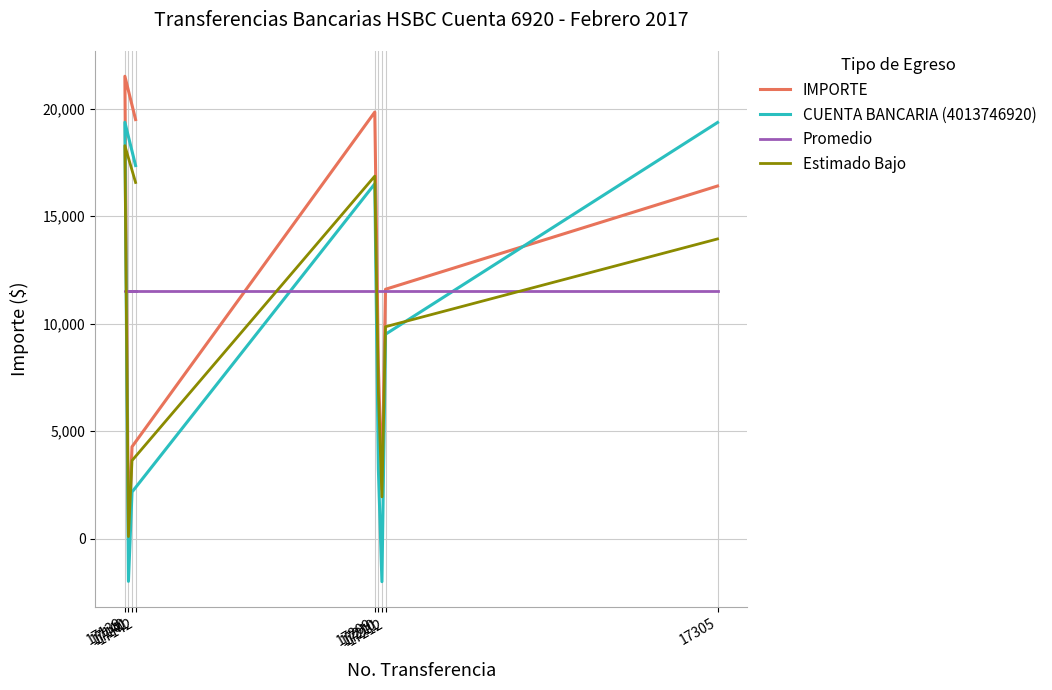

What is the sum of all IMPORTE values?

103593.0